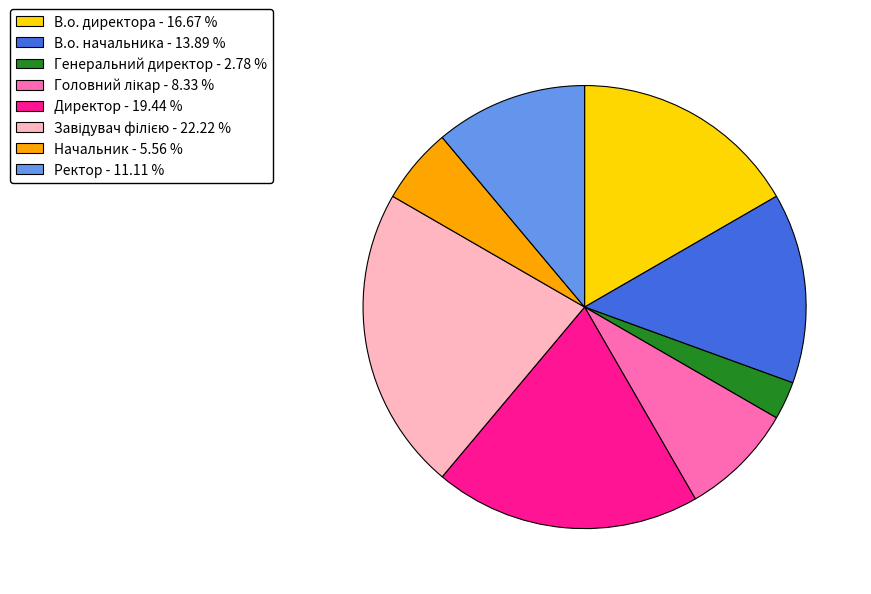

Is there a majority slice in this chart?

No